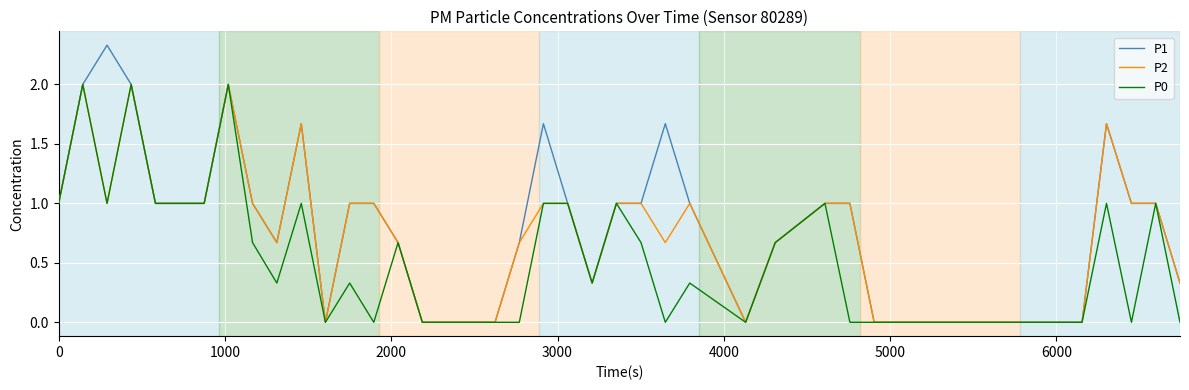

What is the maximum value for P0?

2.0